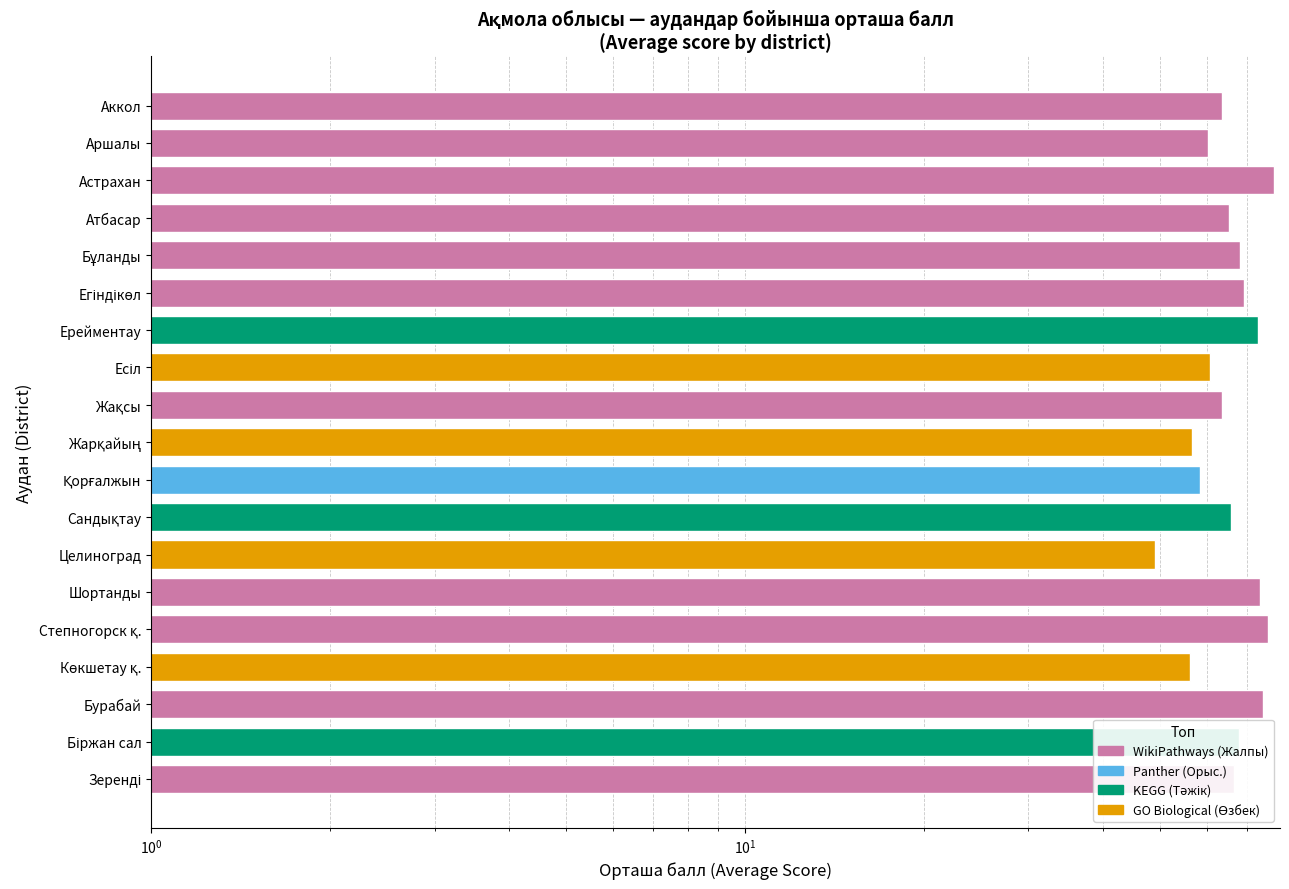

Which has a higher value, Ерейментау or Бурабай?

Бурабай